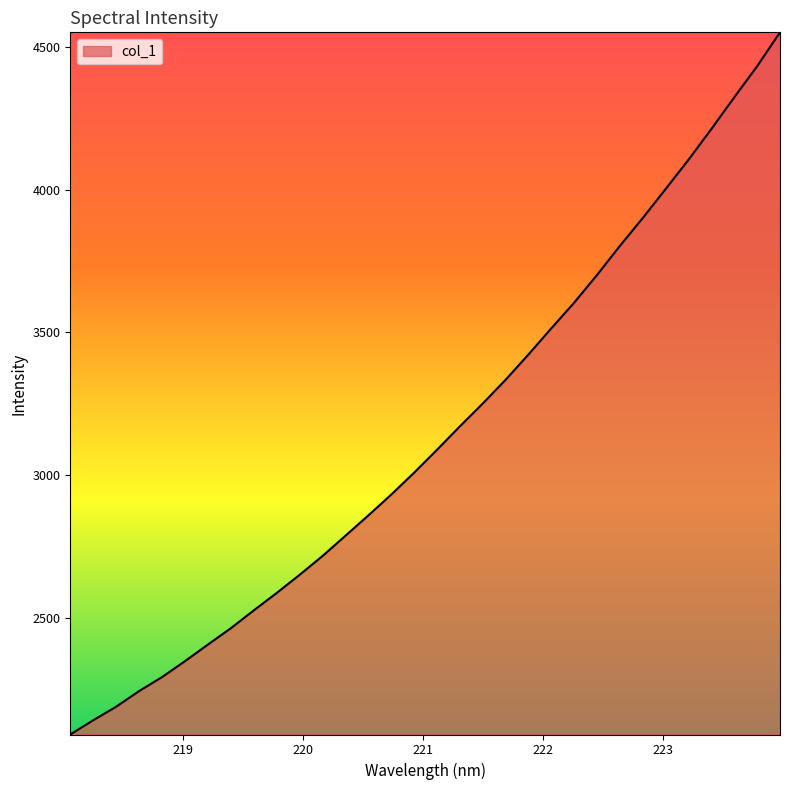

What is the smallest value displayed?

2091.1